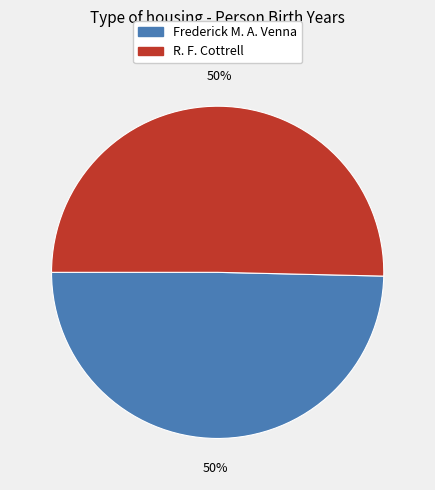

How many slices are in this pie chart?

2